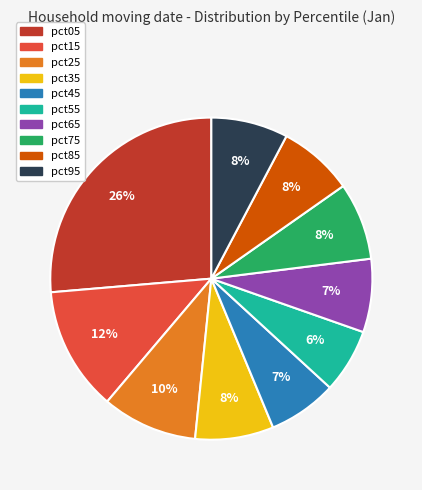

True or false: pct35 accounts for 14% of the total.

False